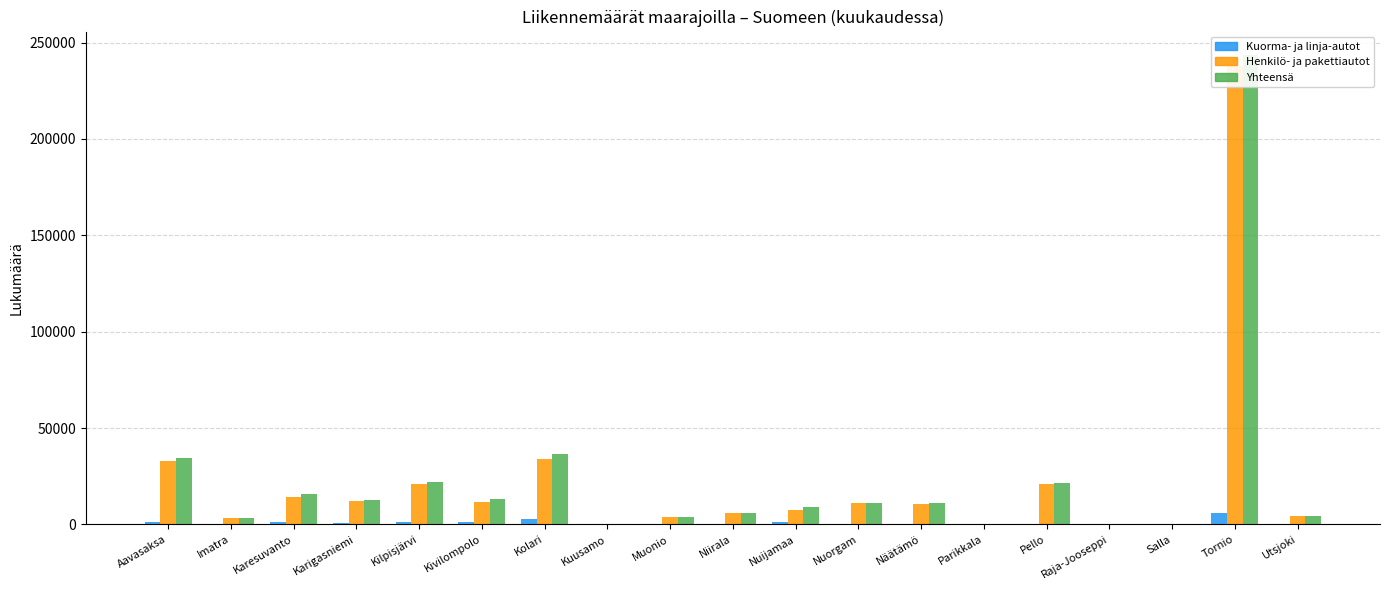

At which category is the sum across all series the highest?

Tornio